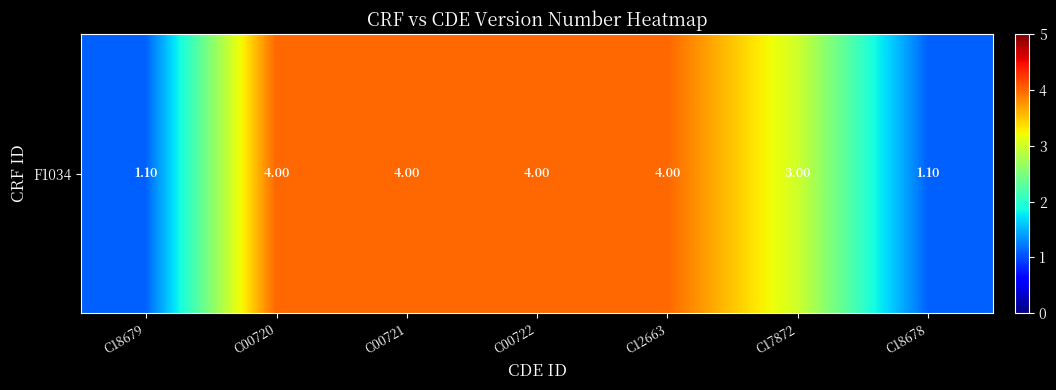

Is it true that the value at C18678 is 1.1?

True